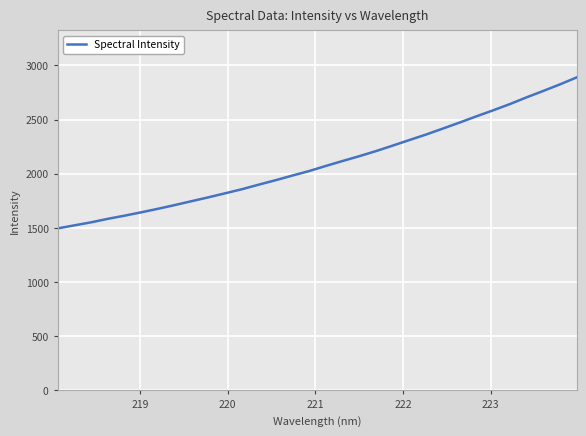

What is the minimum value shown in the chart?

1496.1